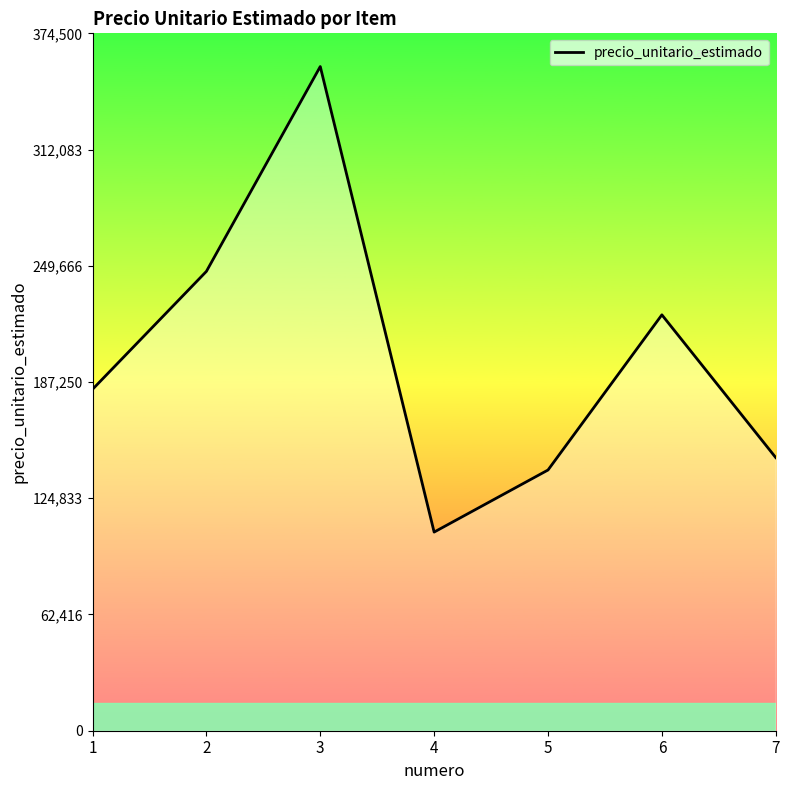

True or false: the data has more than 2 interior local peaks.

False